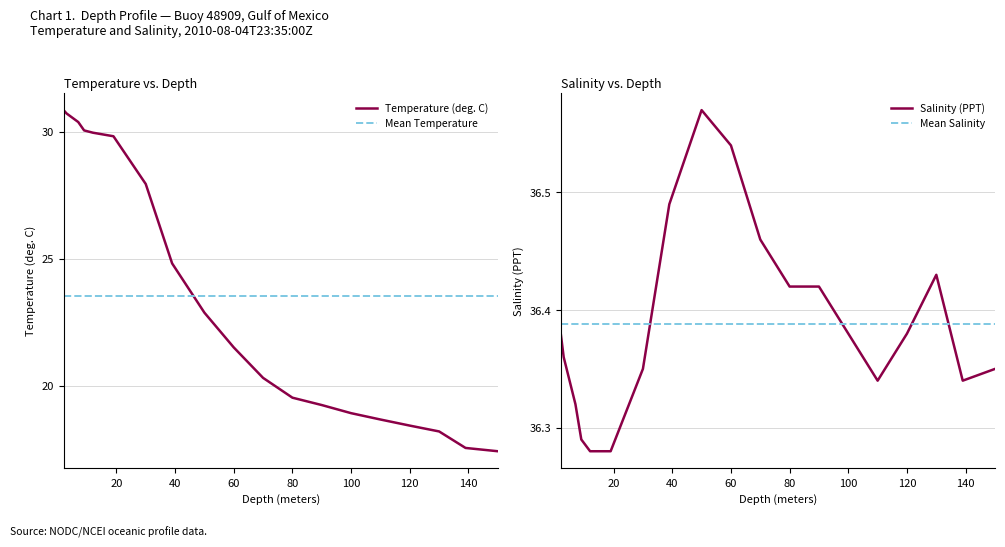

What is the difference between the Salinity (PPT) values at 12.0 and 110.0?

0.1